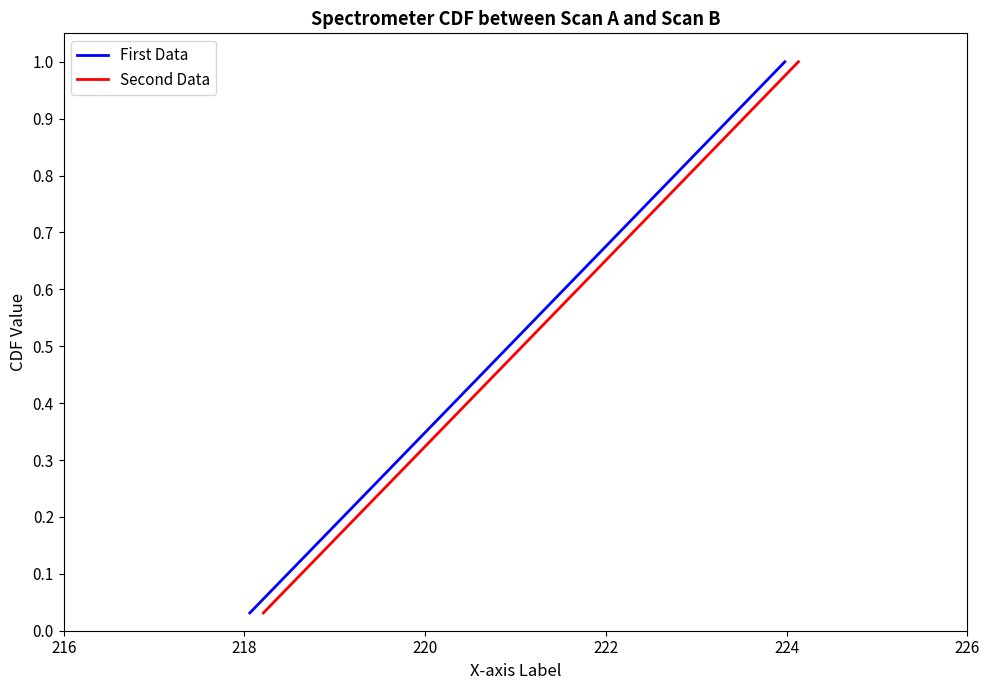

What is the average value of the Second Data series?

0.5